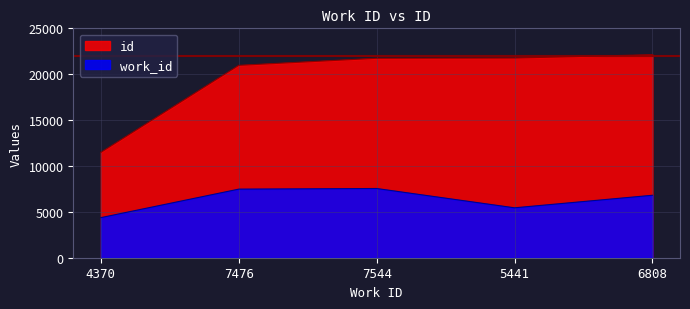

What is the difference between the second highest and minimum values in the work_id series?

3106